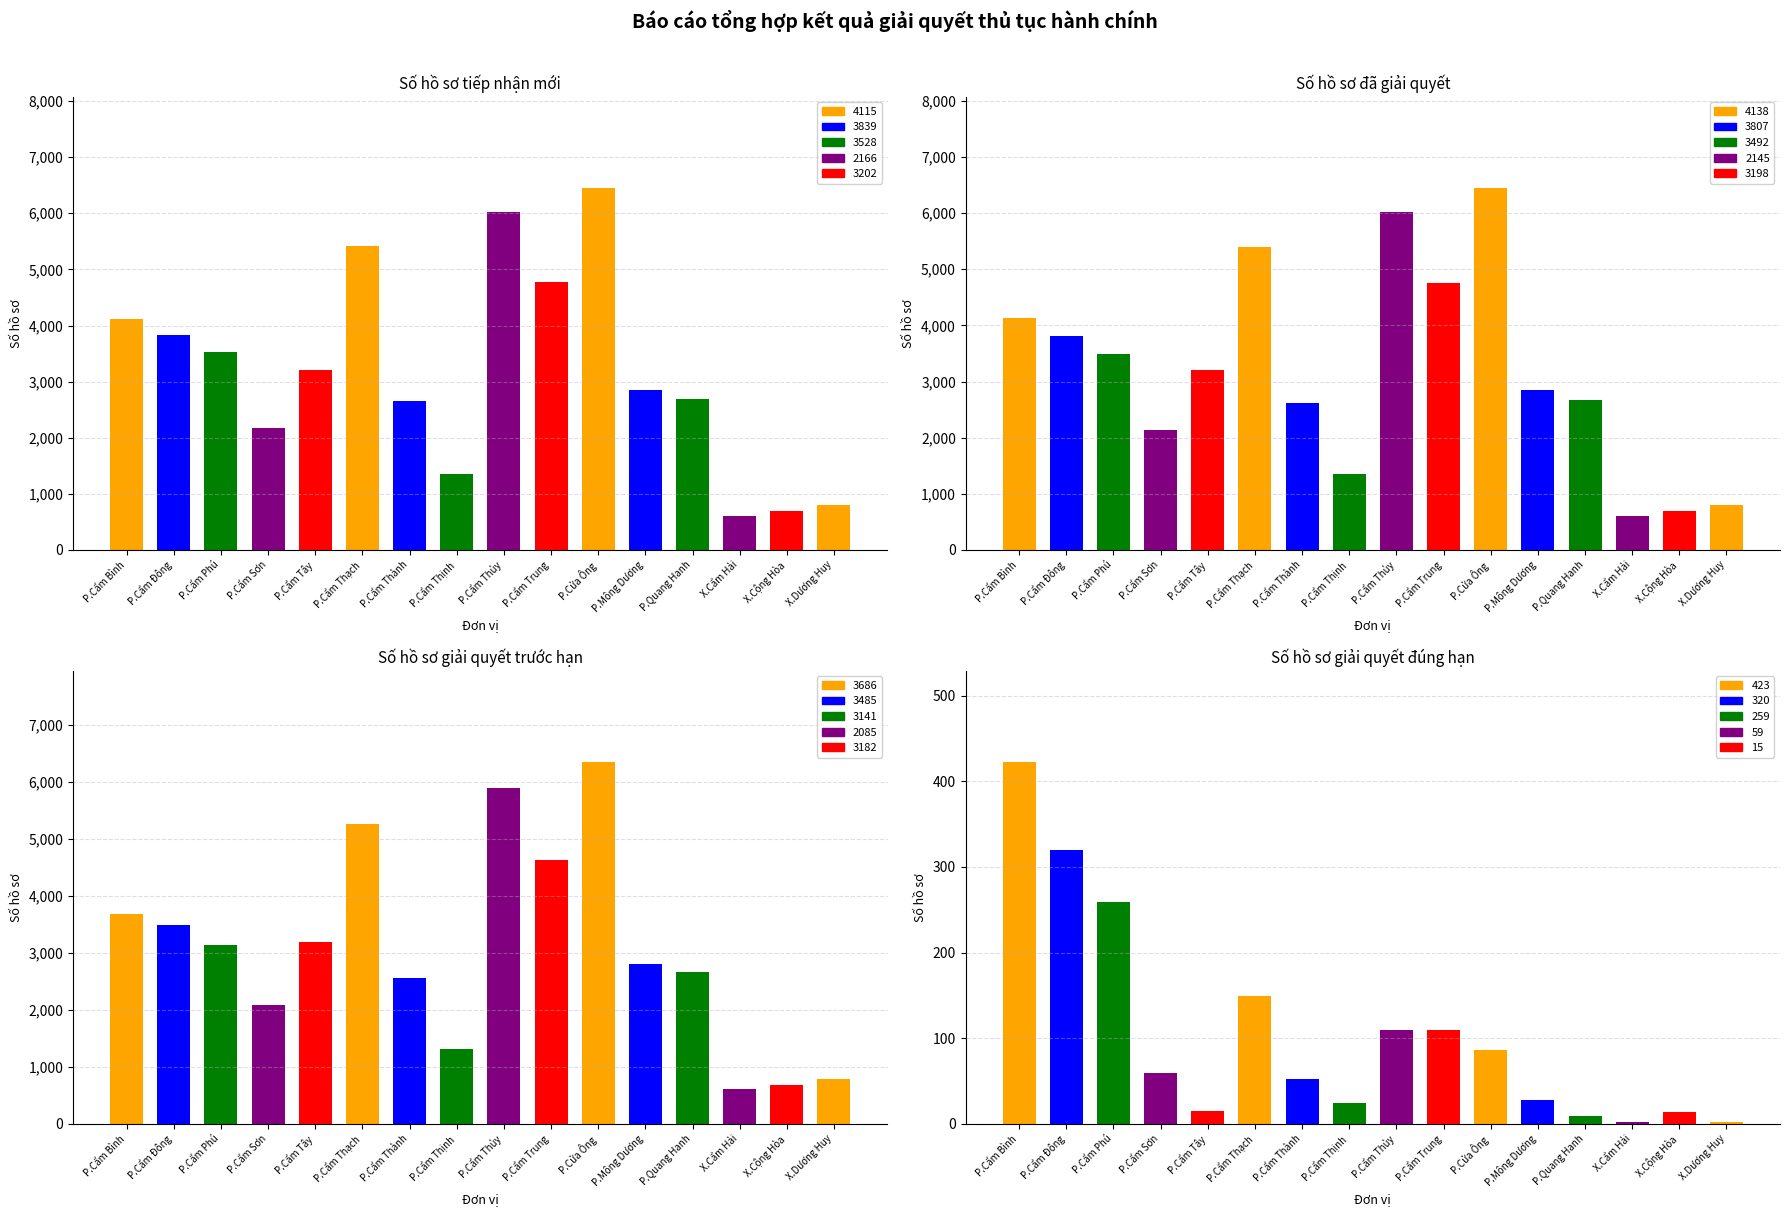

What is the minimum value shown in the chart?

2